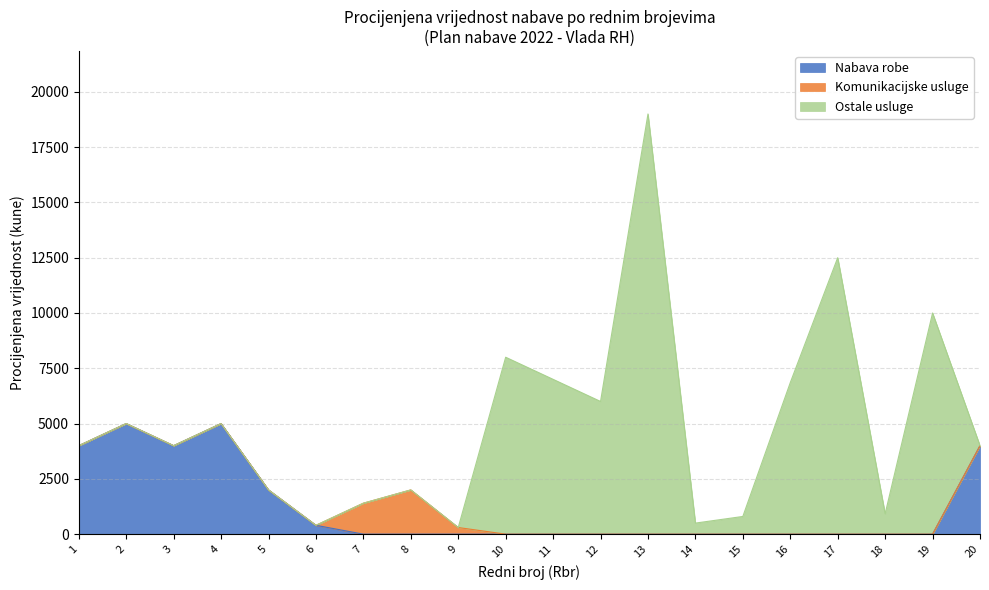

At which category is the sum across all series the highest?

13